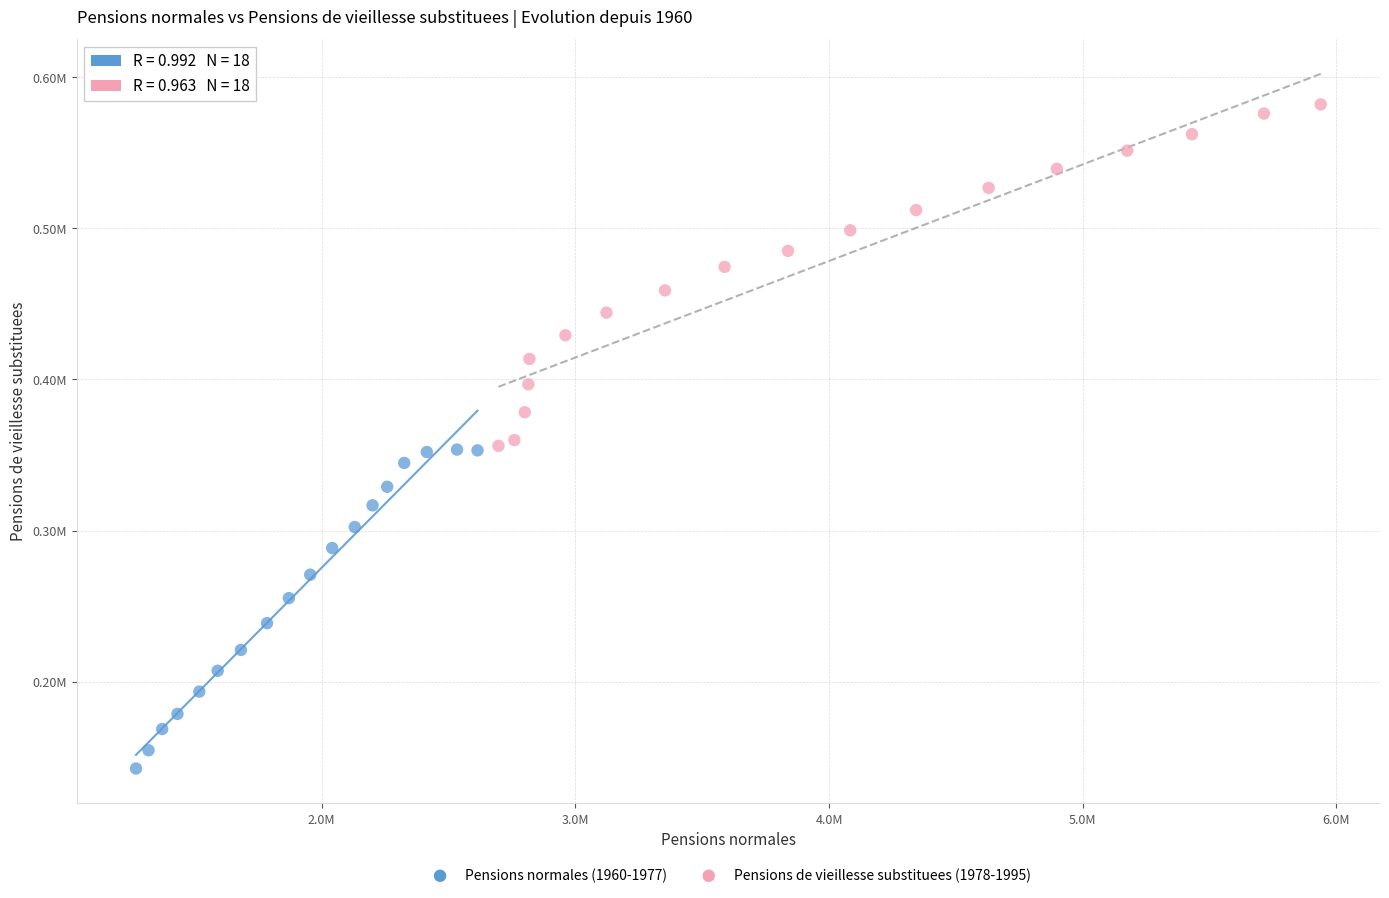

Which series reaches the minimum Y coordinate?

Pensions normales (1960-1977)